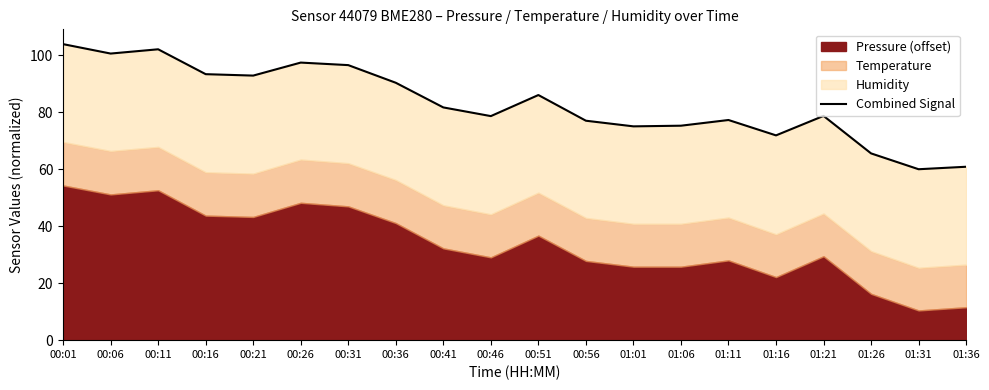

List the labels in order of value, smallest first.

01:31, 01:36, 01:26, 01:16, 01:01, 01:06, 00:56, 01:11, 00:46, 01:21, 00:41, 00:51, 00:36, 00:21, 00:16, 00:31, 00:26, 00:06, 00:11, 00:01